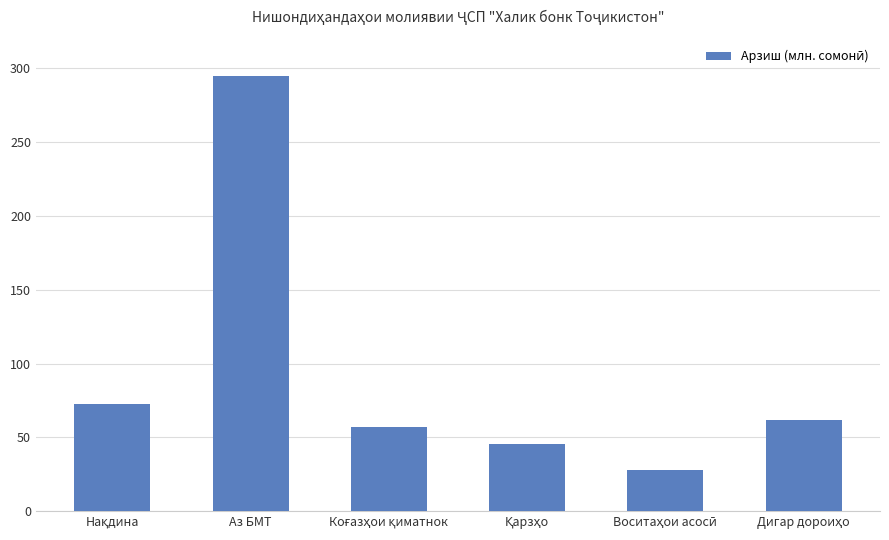

Reading left to right, transcribe all the data shown in this chart.

72.3	294.9	56.9	45.4	28.2	61.7